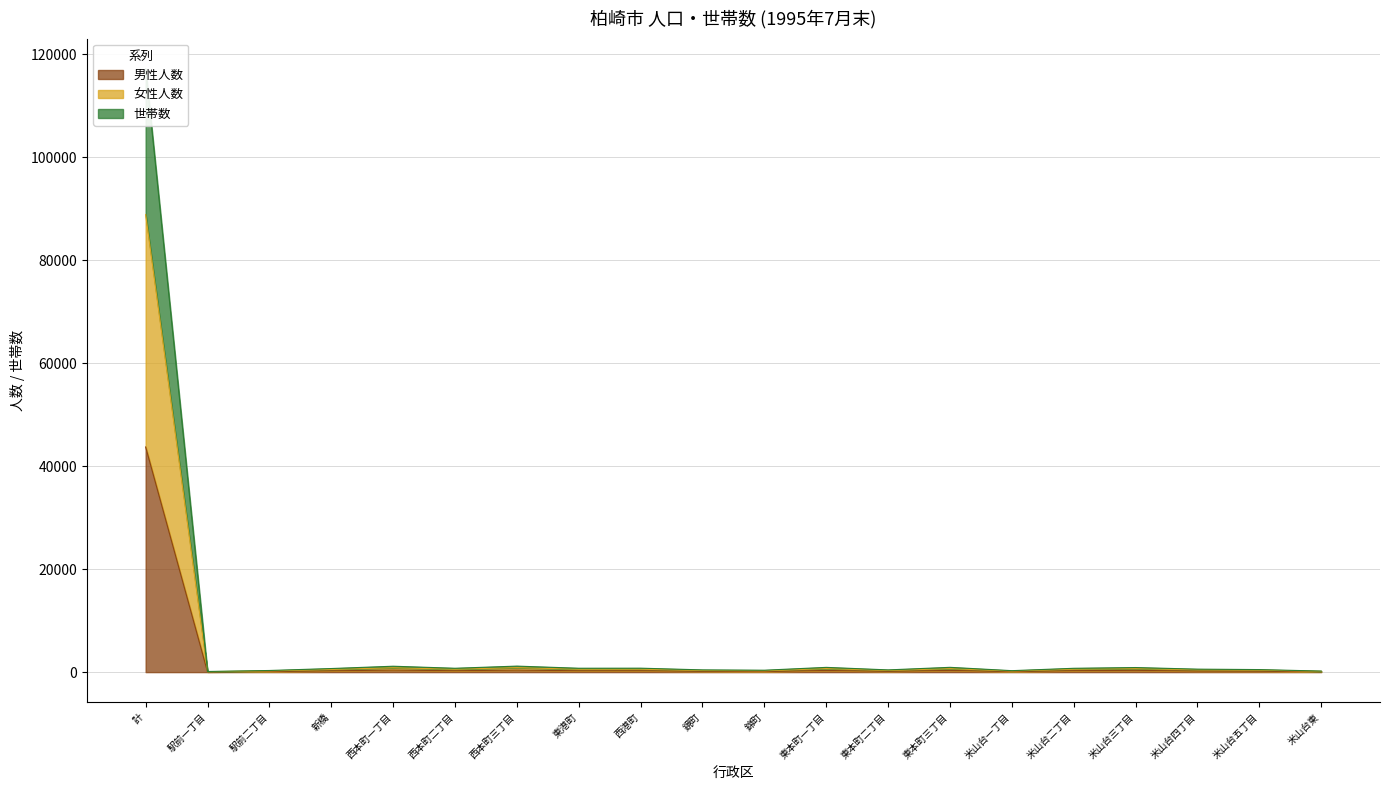

What is the label of the 1st point from the right?

米山台東